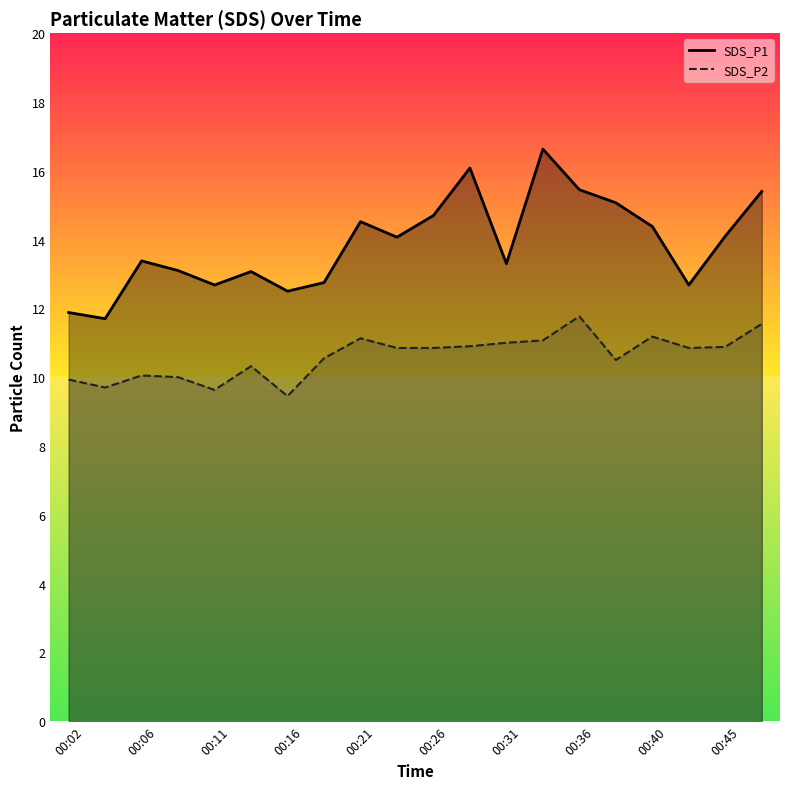

At which category does SDS_P2 reach its first local peak?

00:06